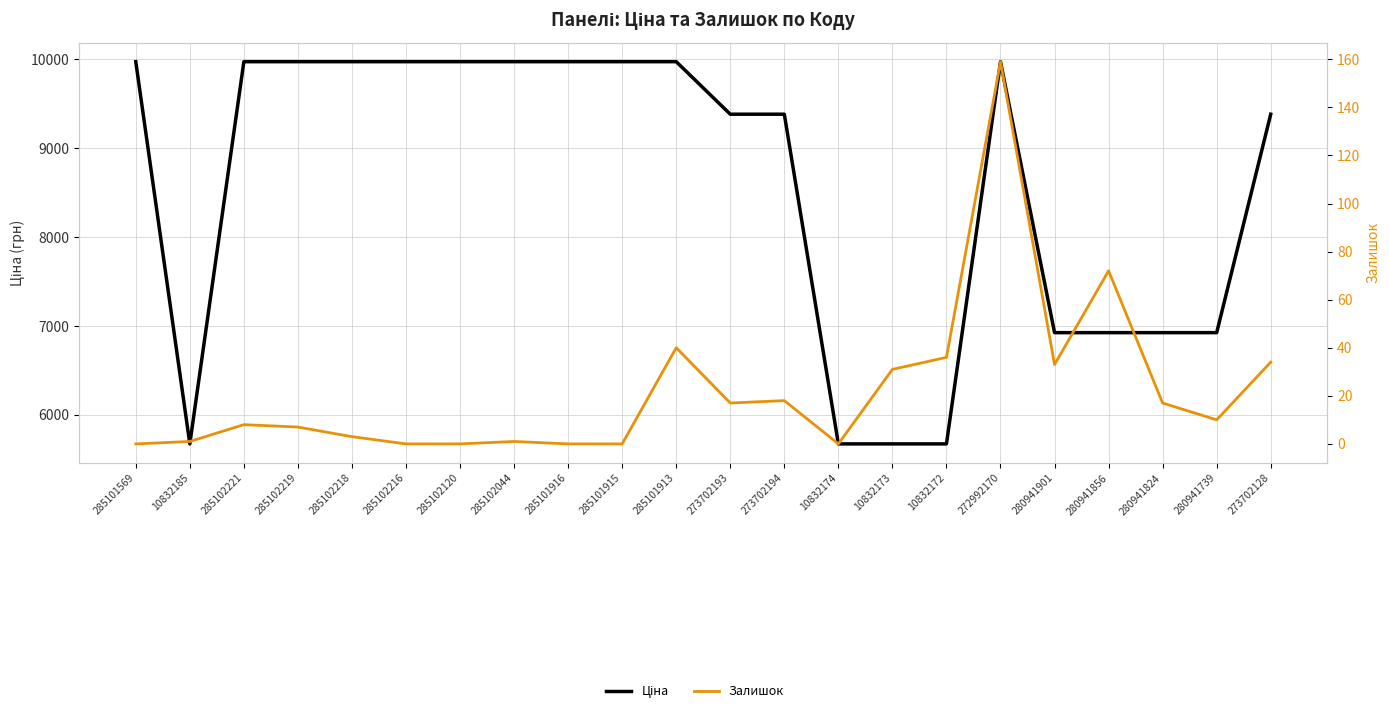

List the labels in order of Залишок value, smallest first.

285101569, 285102216, 285102120, 285101916, 285101915, 10832174, 10832185, 285102044, 285102218, 285102219, 285102221, 280941739, 273702193, 280941824, 273702194, 10832173, 280941901, 273702128, 10832172, 285101913, 280941856, 272992170